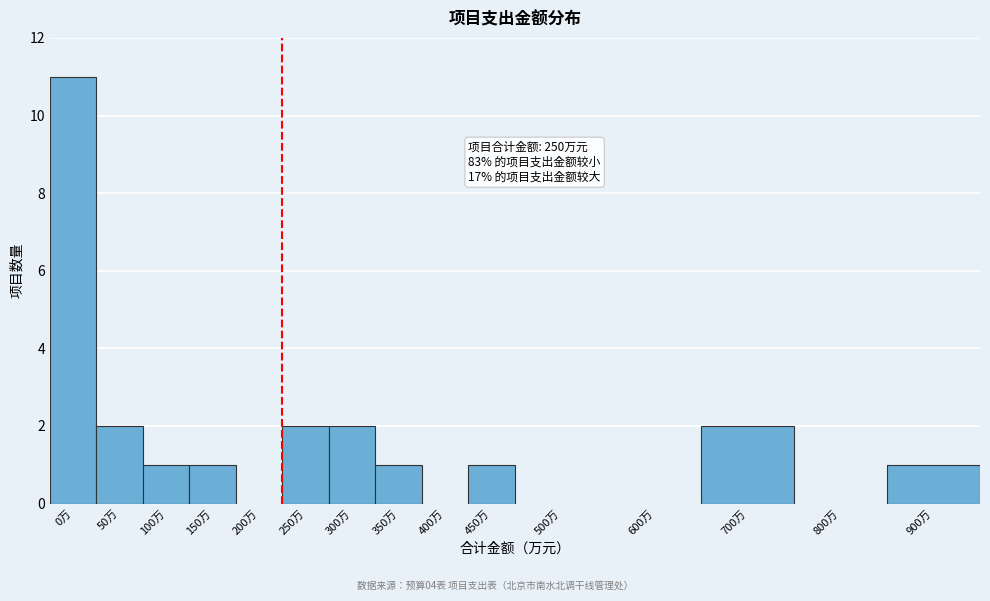

Reading right to left, transcribe all the data shown in this chart.

900万=1	800万=0	700万=2	600万=0	500万=0	450万=1	400万=0	350万=1	300万=2	250万=2	200万=0	150万=1	100万=1	50万=2	0万=11